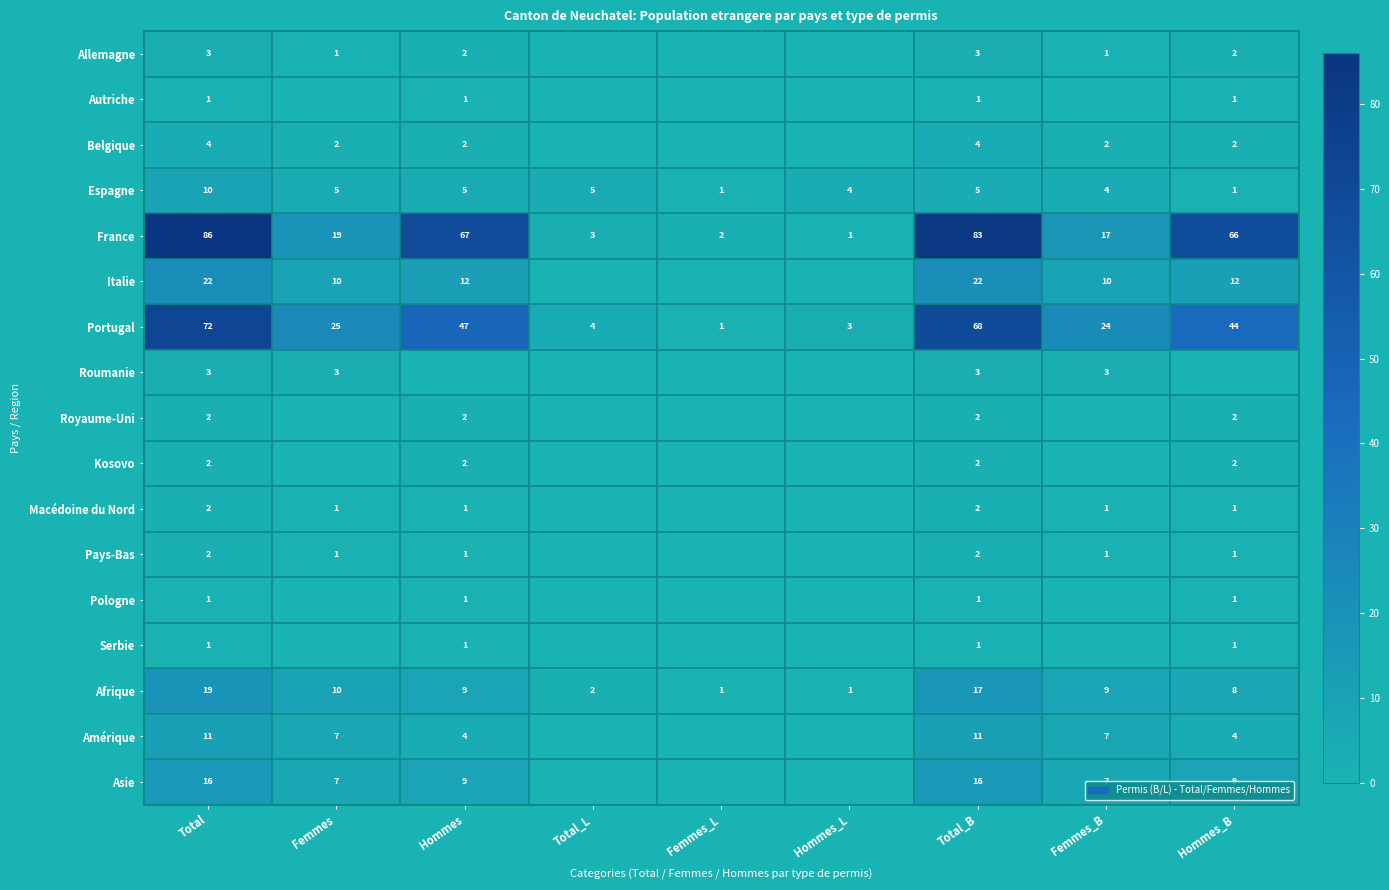

What is the difference between the highest and lowest values at Total?

85